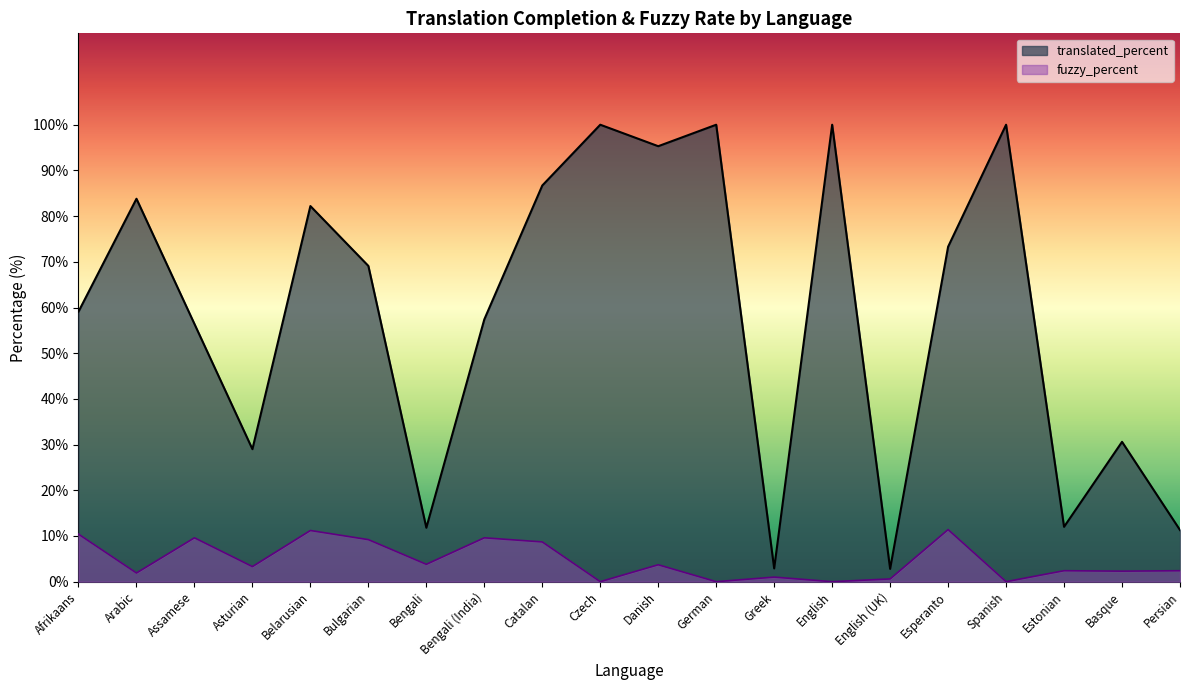

True or false: fuzzy_percent and translated_percent intersect in this chart.

False